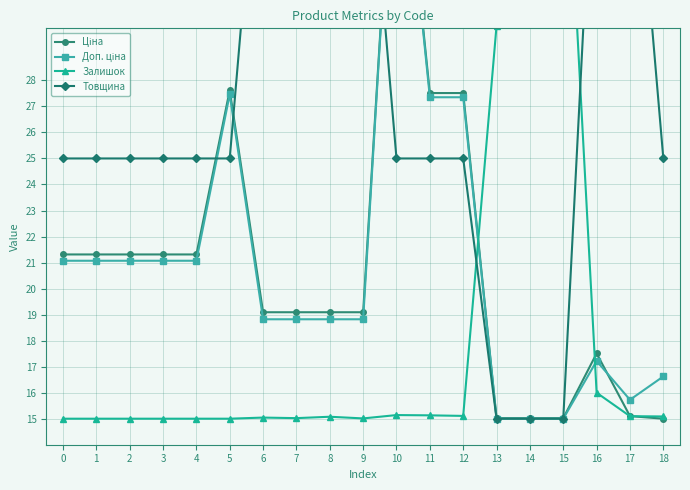

Which category has the lowest value in the Ціна series?

18